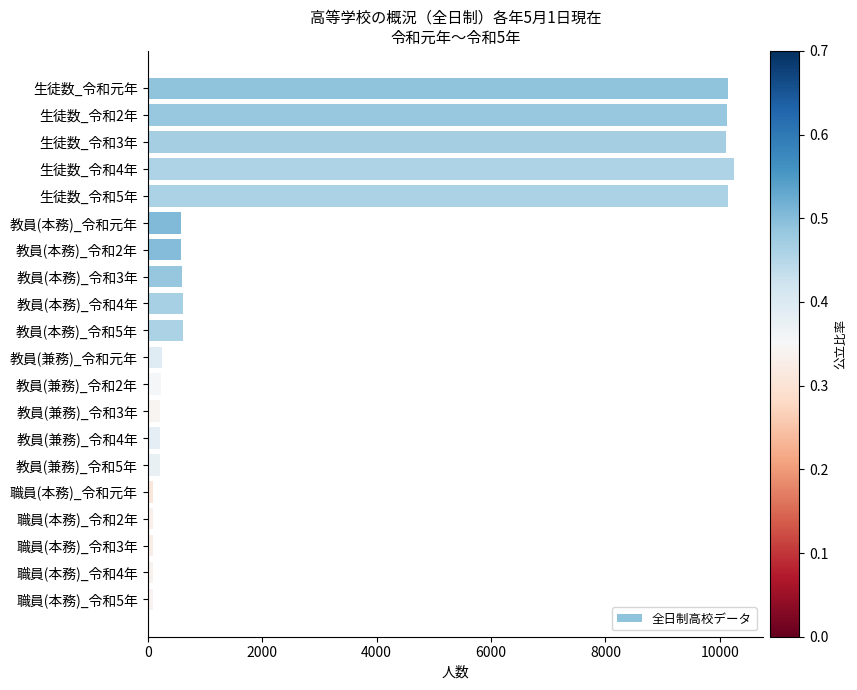

What is the change in value from 生徒数_令和2年 to 教員(兼務)_令和2年?

-9897